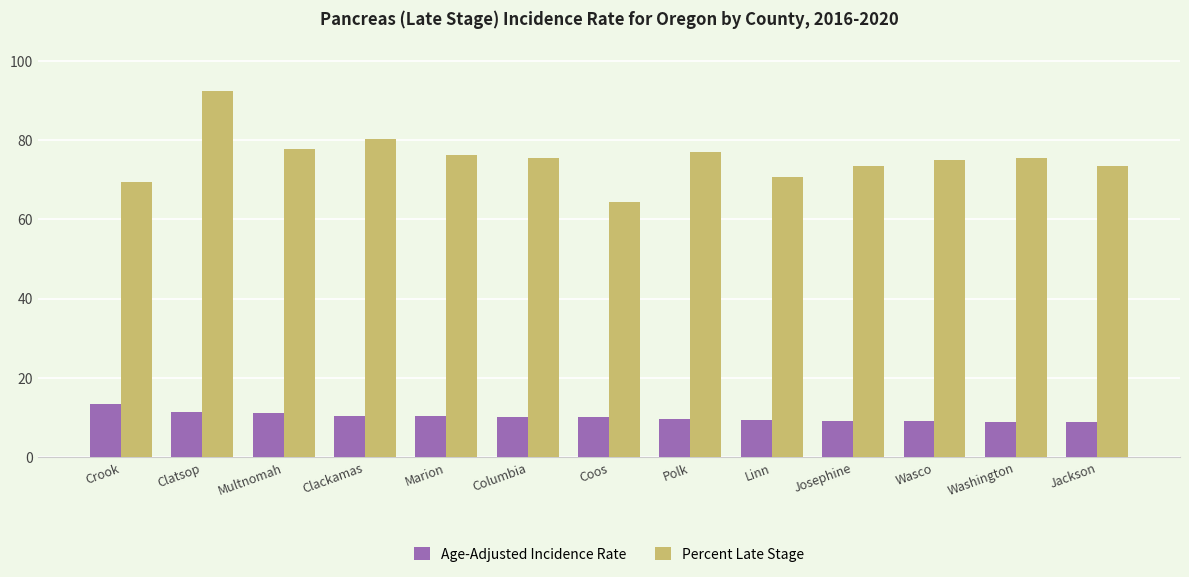

What is the smallest value displayed?

9.0